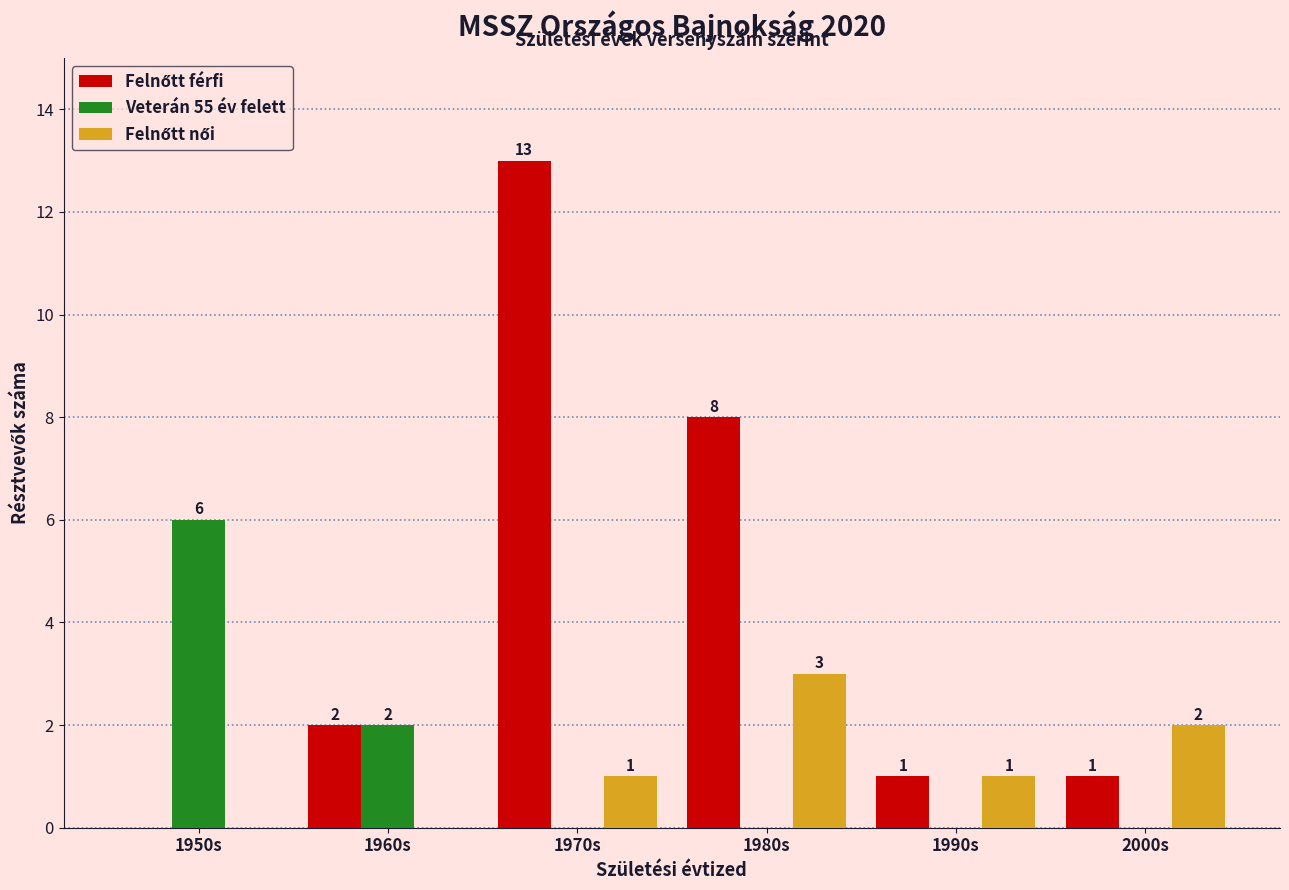

How many Veterán 55 év felett values are between 0 and 2?

5